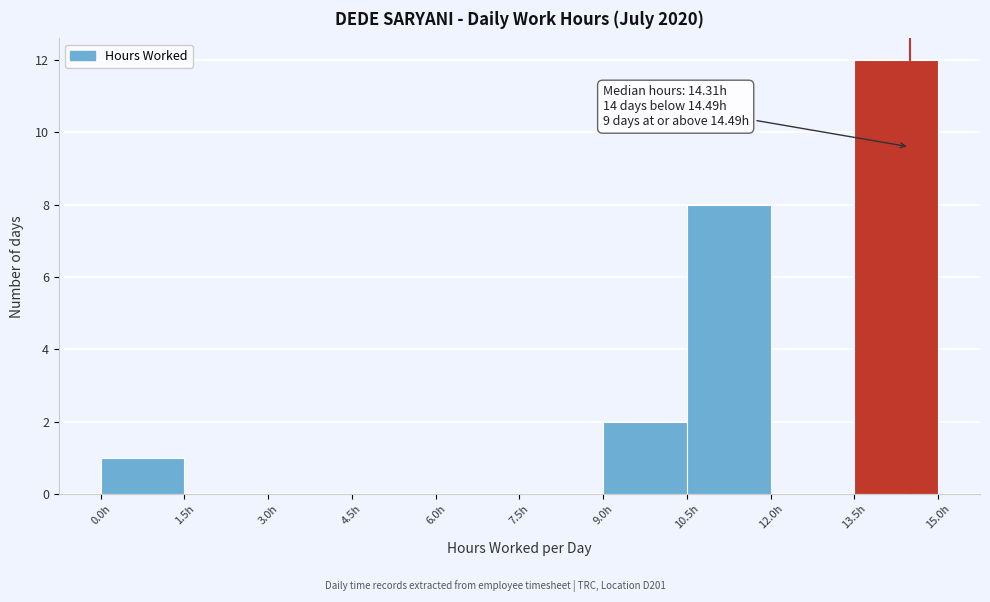

Over which range of the x-axis is the bar tallest?

13.5 to 15.0